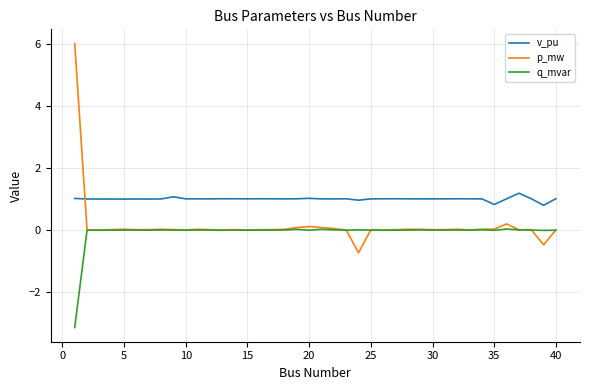

Rank the series by their maximum value, from lowest to highest.

q_mvar, v_pu, p_mw